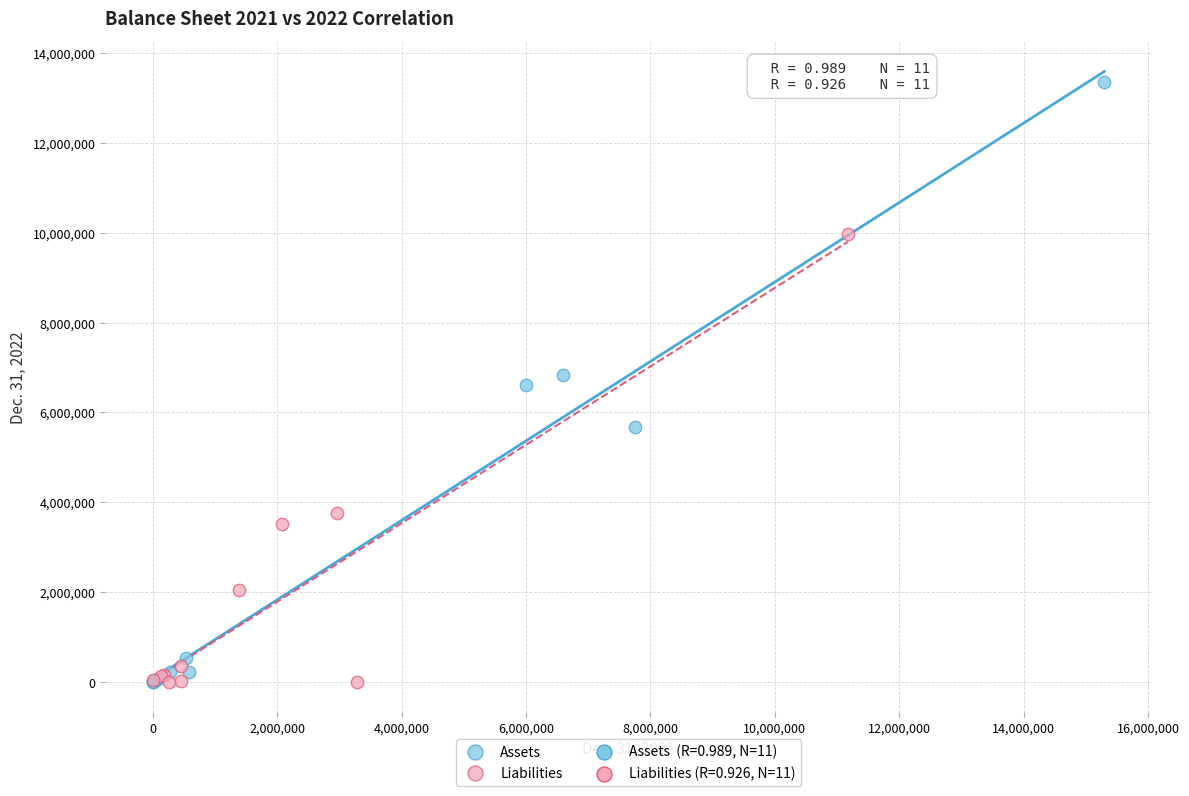

Which series has the widest spread of Y values?

Assets